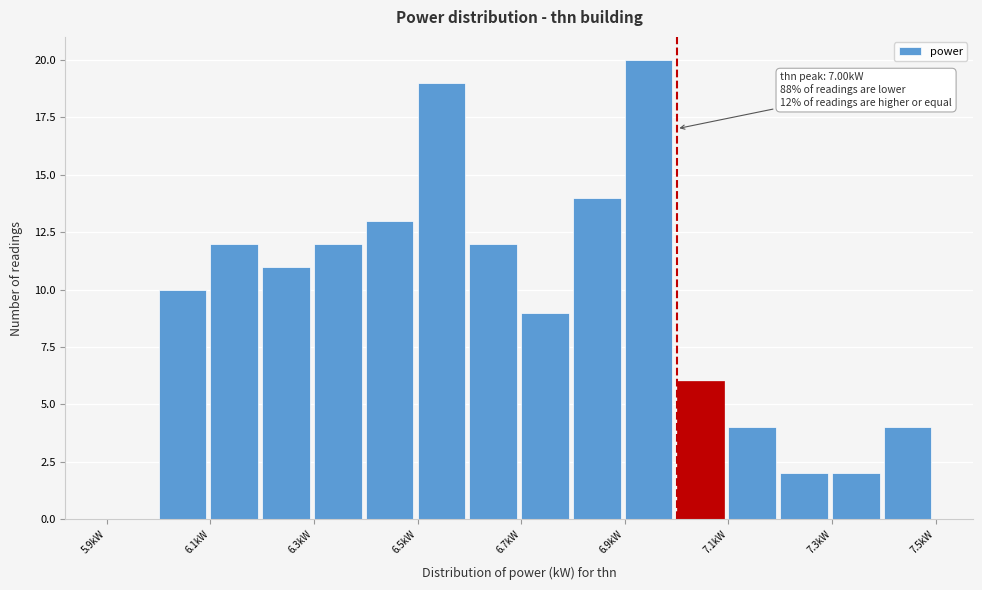

Which range on the x-axis has the tallest bar?

6.9 to 7.0